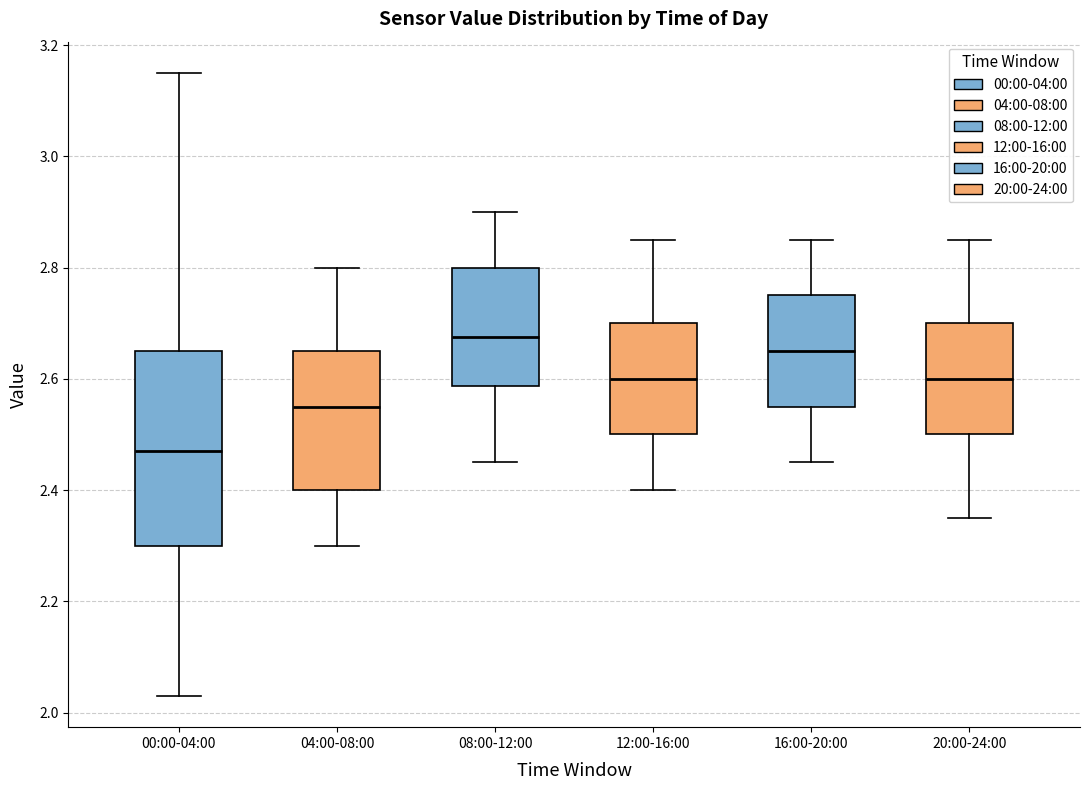

Reading left to right, transcribe this box plot: for each box, give where its median line is, the range the box spans, and where its two whiskers end, as read against the y-axis. The values are not printed on the chart, so give them approximately, as read against the axis.

00:00-04:00: median 2.48, box 2.30 to 2.66, whiskers 2.04 to 3.16
04:00-08:00: median 2.56, box 2.40 to 2.66, whiskers 2.30 to 2.80
08:00-12:00: median 2.68, box 2.58 to 2.80, whiskers 2.46 to 2.90
12:00-16:00: median 2.60, box 2.50 to 2.70, whiskers 2.40 to 2.86
16:00-20:00: median 2.66, box 2.56 to 2.76, whiskers 2.46 to 2.86
20:00-24:00: median 2.60, box 2.50 to 2.70, whiskers 2.36 to 2.86